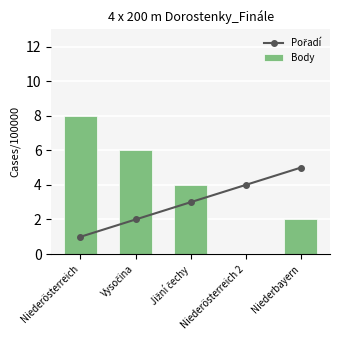

True or false: Body has a value of 8 at Niederösterreich.

True